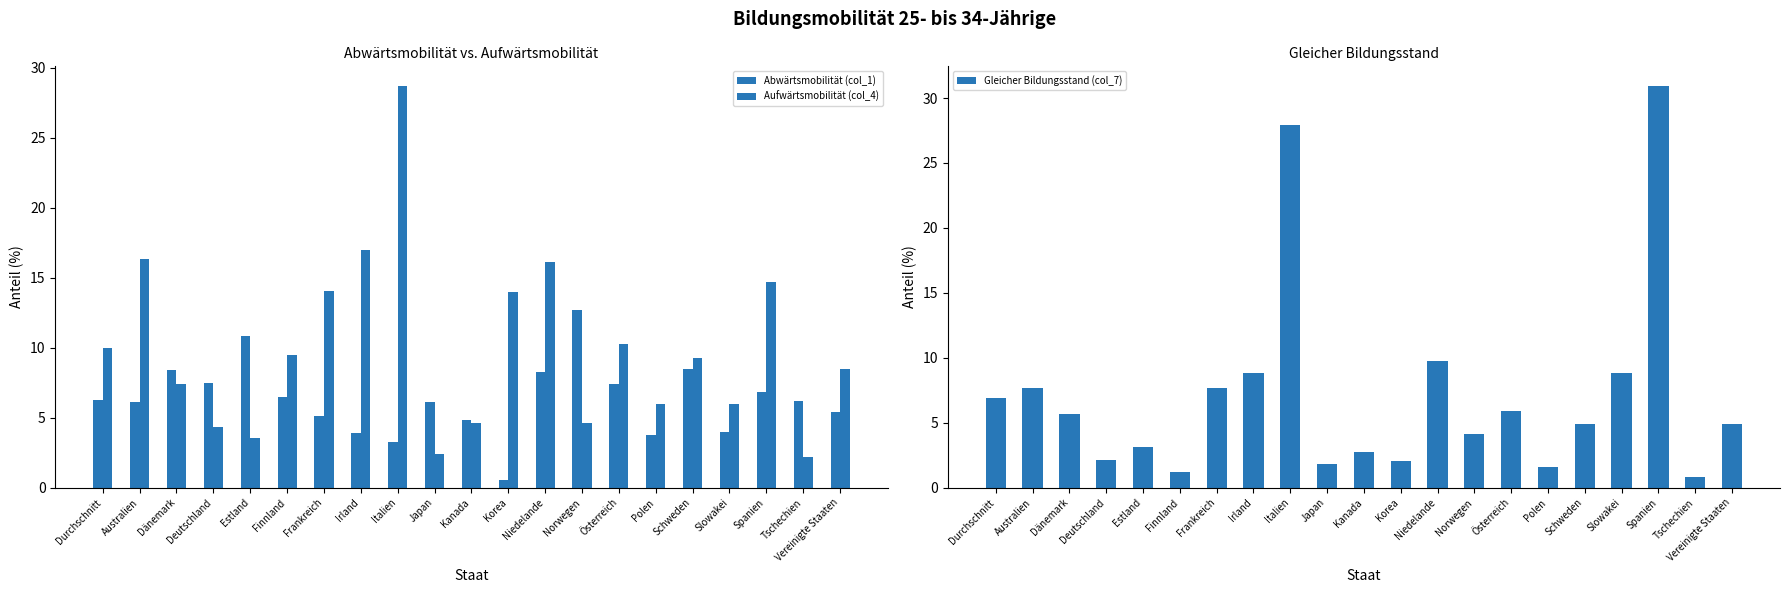

What is the total value across all series at Schweden?

22.7